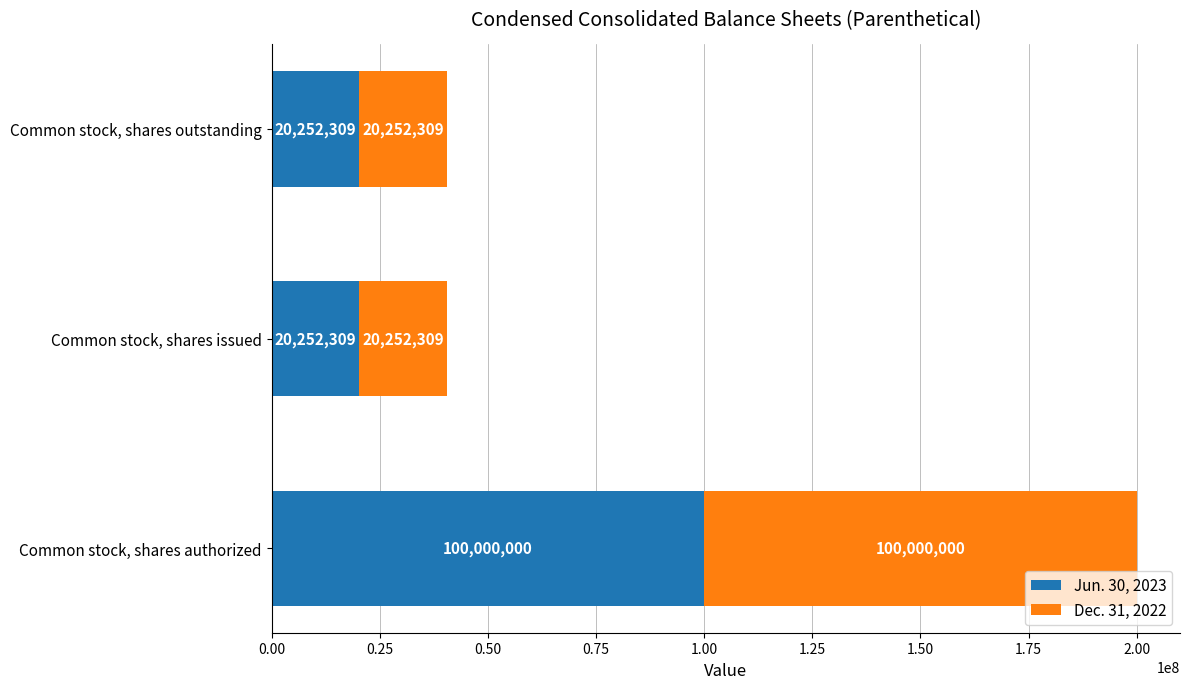

What is the sum of all Jun. 30, 2023 values?

140504618